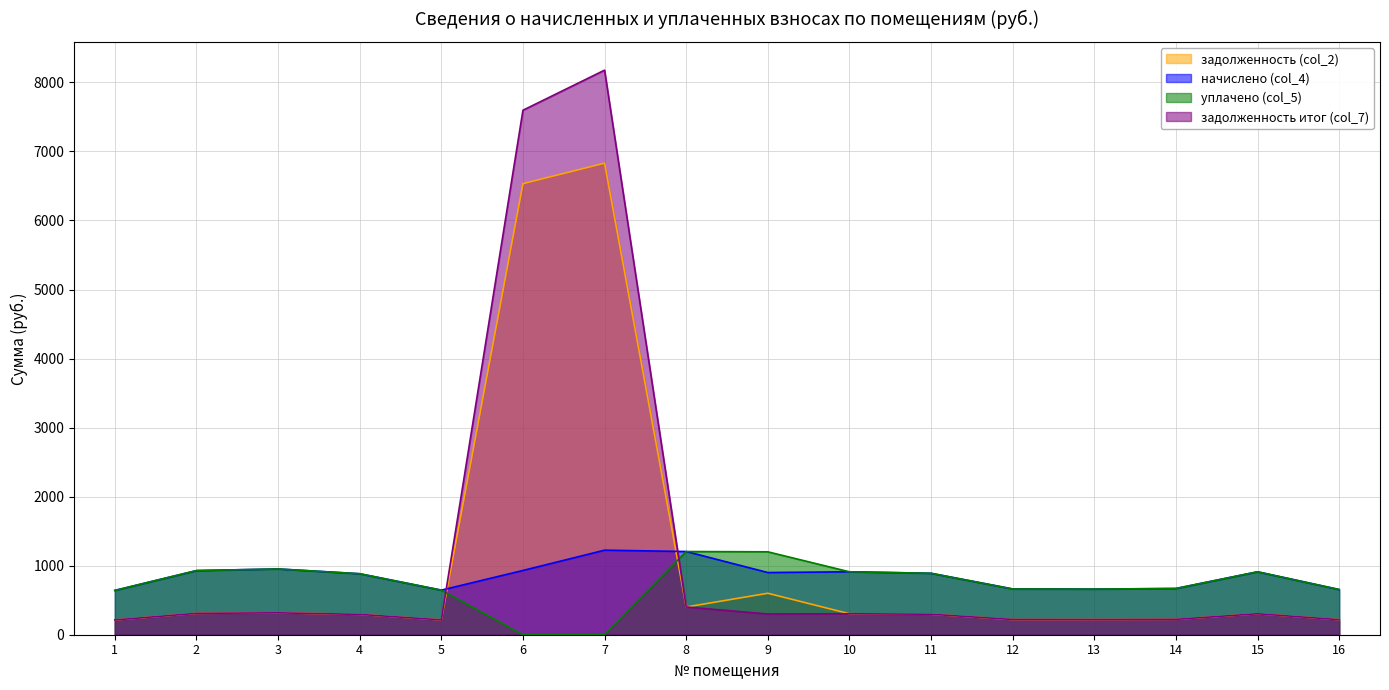

The задолженность итог (col_7) series shows 294.5 at 4. True or false?

True